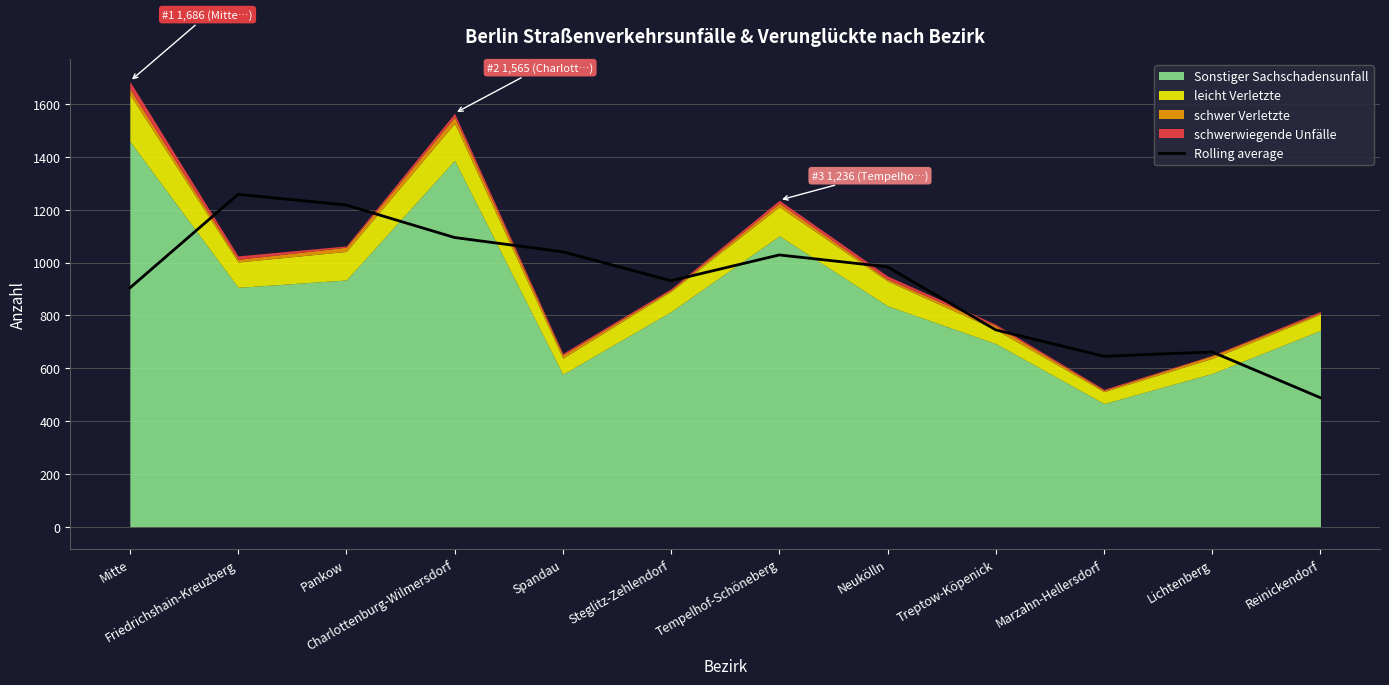

How many lines are shown in the chart?

1